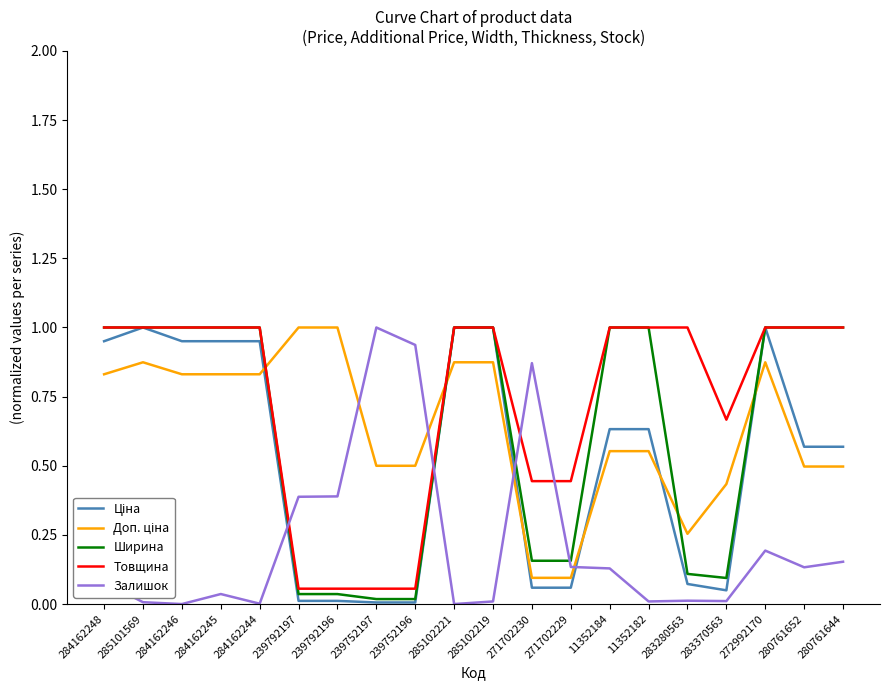

Where do Ширина and Залишок first cross each other?

284162244 and 239792197